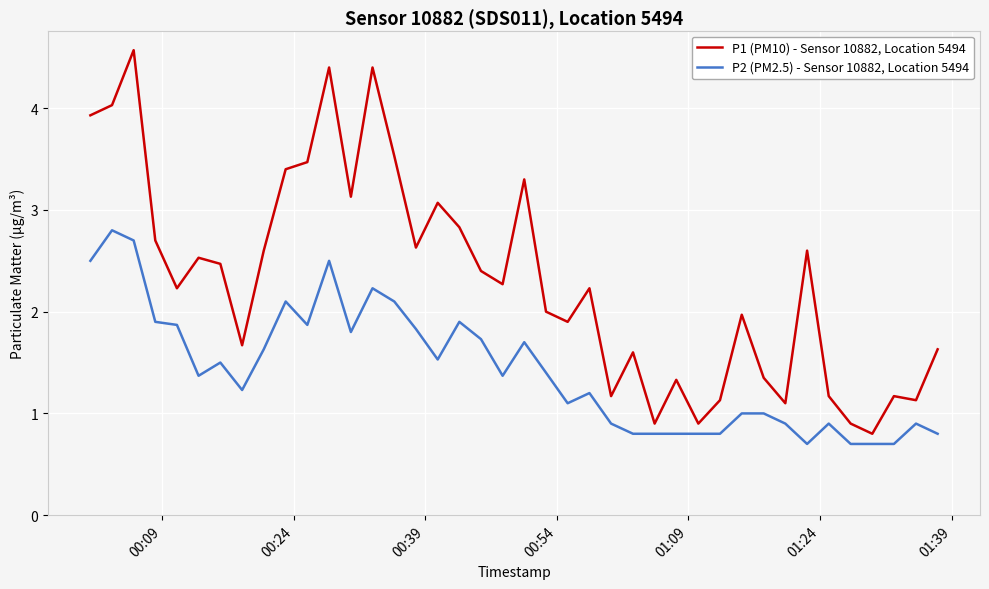

List the series in order of their peak value, lowest first.

P2 (PM2.5) - Sensor 10882, Location 5494, P1 (PM10) - Sensor 10882, Location 5494